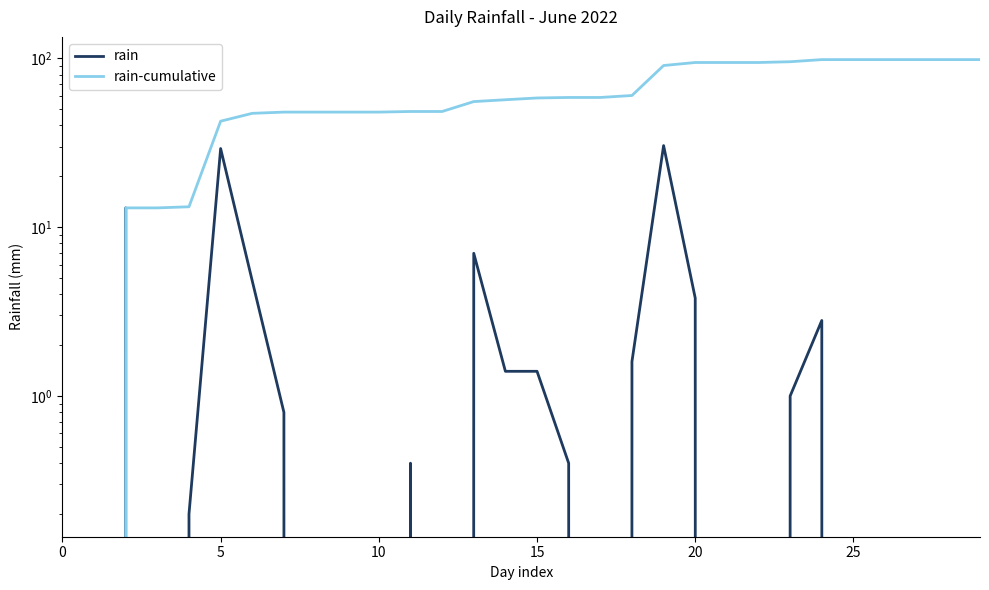

True or false: rain has more than 2 interior local peaks.

True